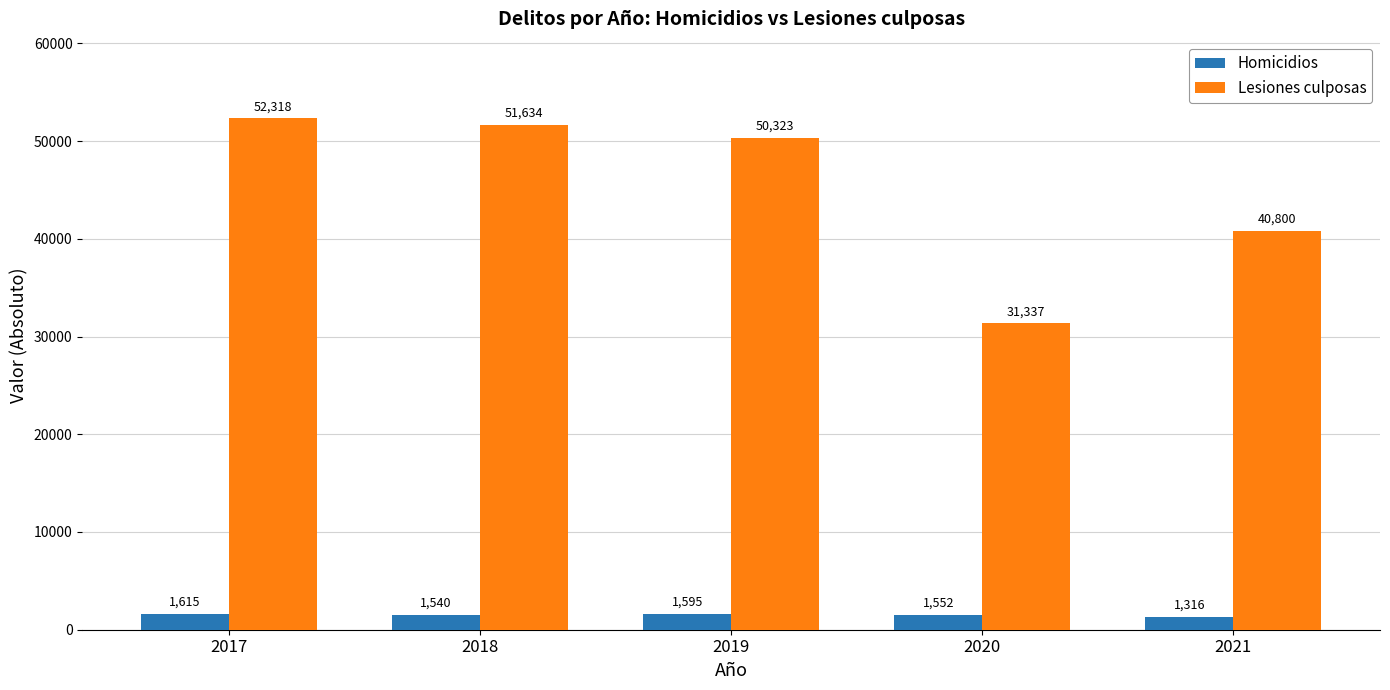

What is the sum of the Lesiones culposas values at 2019 and 2018?

101957